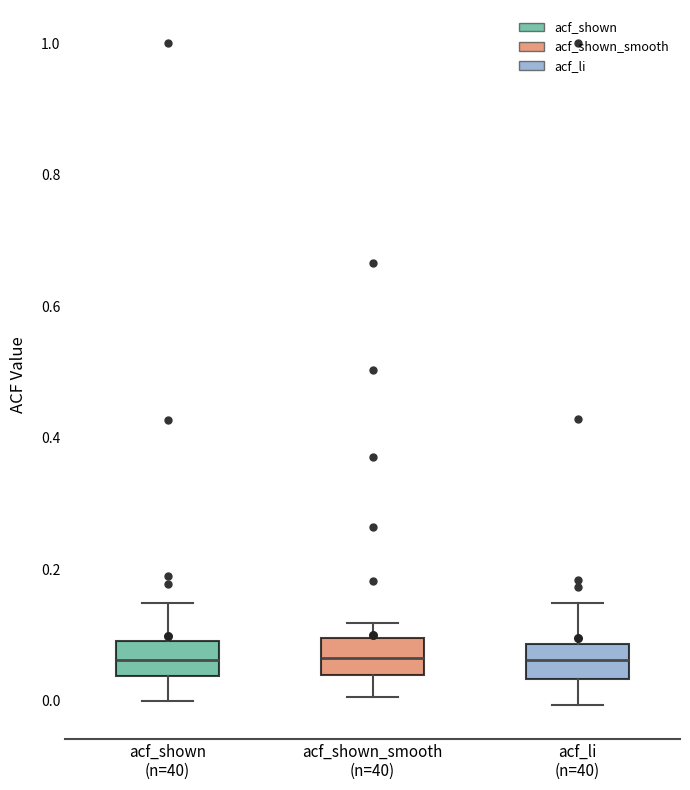

Reading left to right, transcribe this box plot: for each box, give where its median line is, the range the box spans, and where its two whiskers end, as read against the y-axis. The values are not printed on the chart, so give them approximately, as read against the axis.

acf_shown (n=40): median 0.06, box 0.04 to 0.10, whiskers 0.00 to 0.14
acf_shown_smooth (n=40): median 0.06, box 0.04 to 0.10, whiskers 0.00 to 0.12
acf_li (n=40): median 0.06, box 0.04 to 0.08, whiskers 0.00 to 0.14